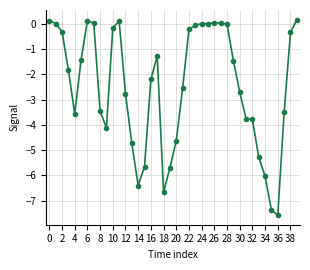

True or false: there are more than 1 points higher than both neighbors.

True